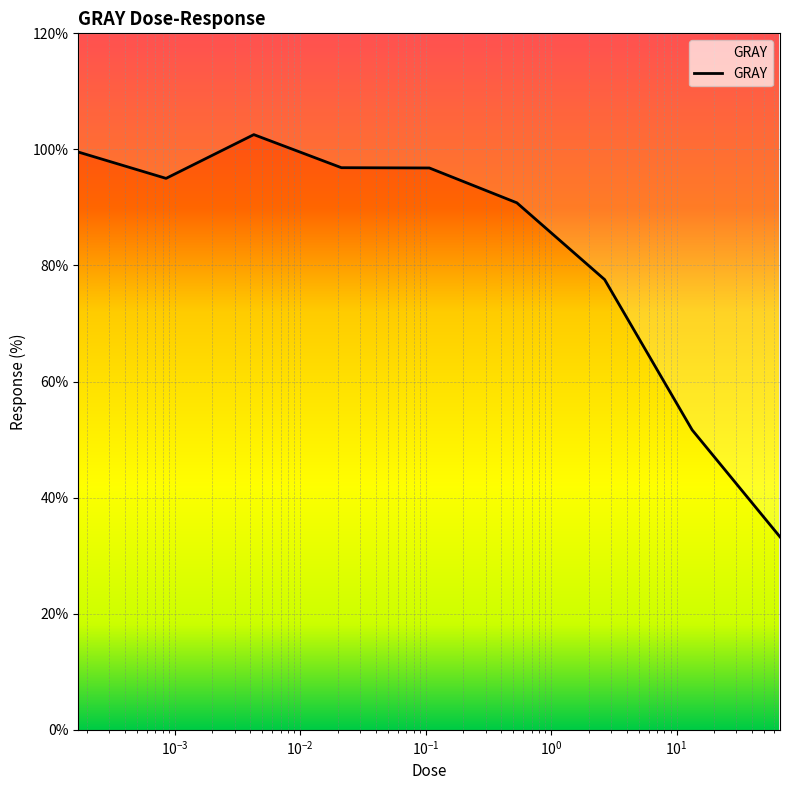

True or false: the data shows 9.7 at 66.7.

False